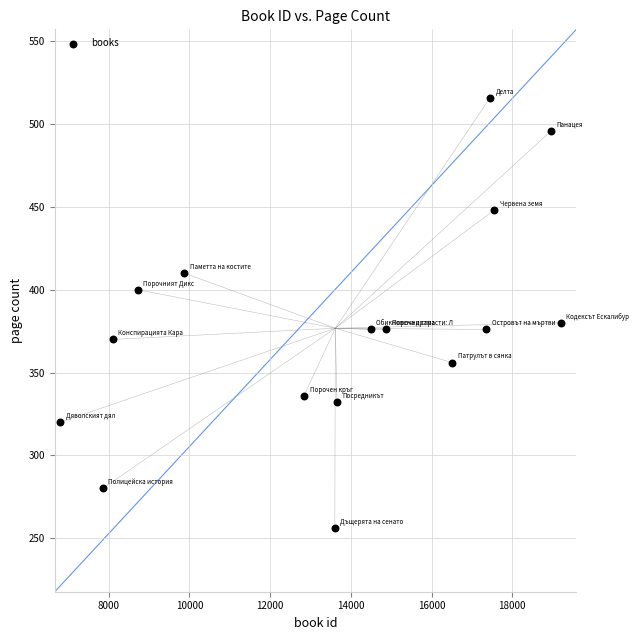

What Y value in the scatter plot is closest to 386?

380